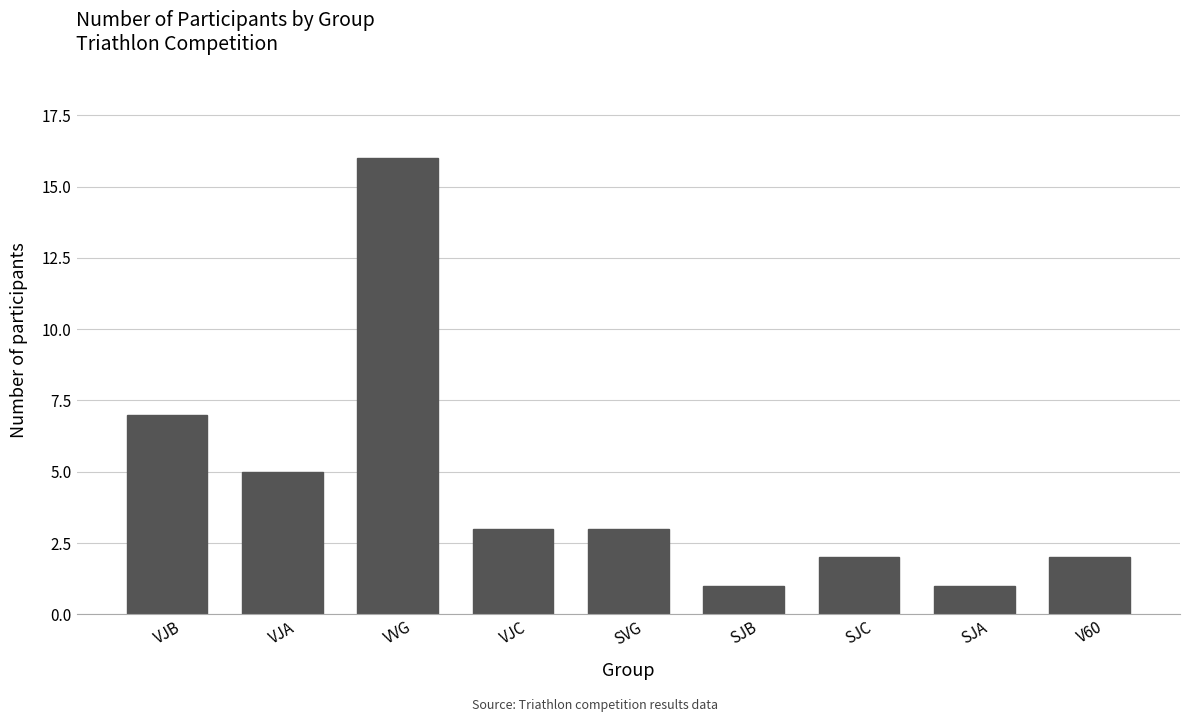

What is the value of the 2nd bar from the left?

5